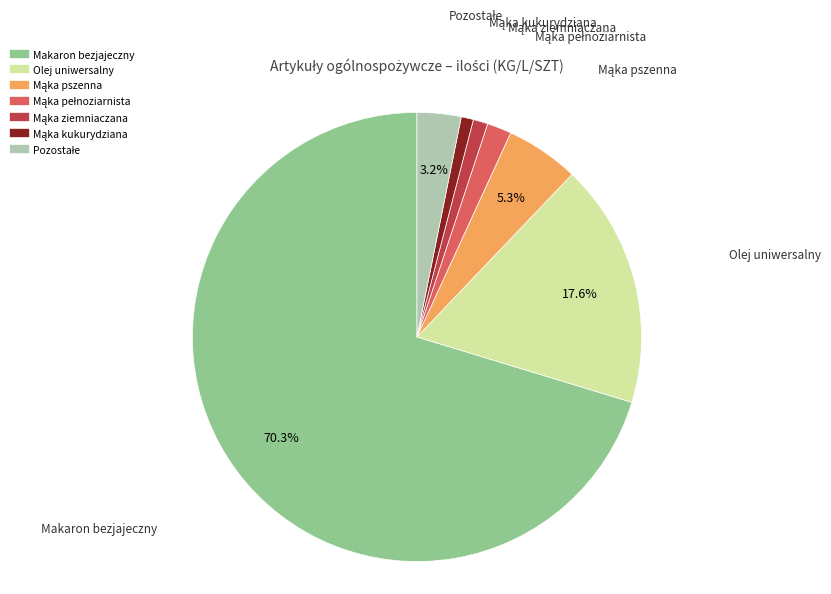

Is there a majority slice in this chart?

Yes